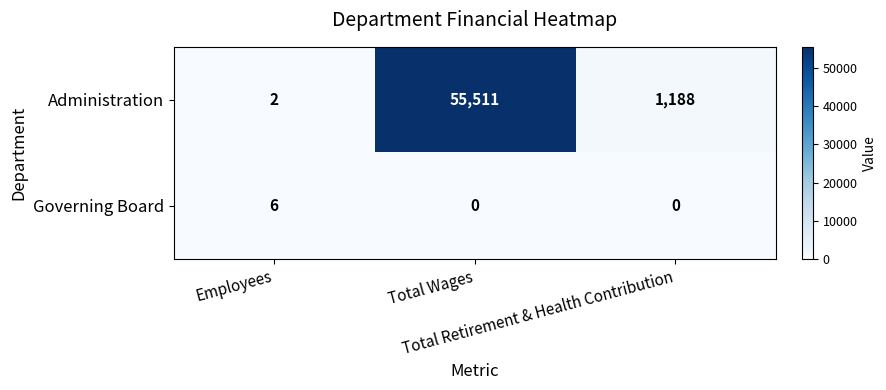

What is the difference between the maximum and minimum values in the Administration series?

55509